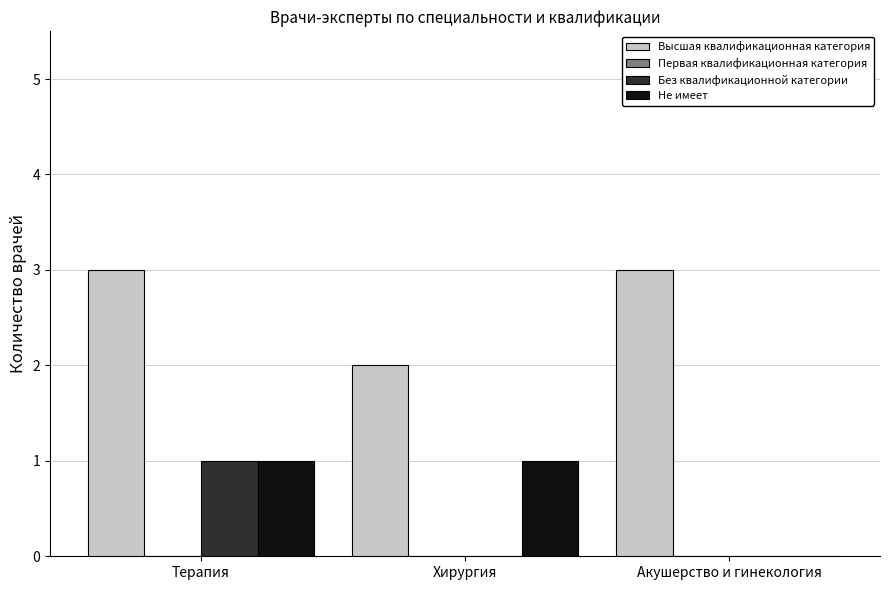

Is it true that Без квалификационной категории equals -1 at Акушерство и гинекология?

False